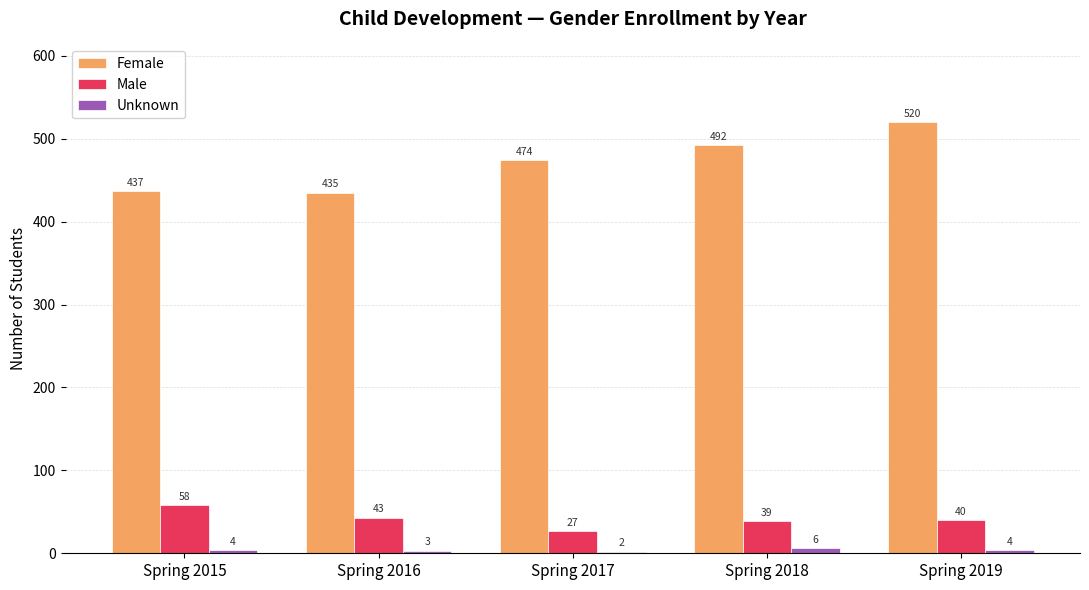

Is it true that Female equals 806 at Spring 2019?

False